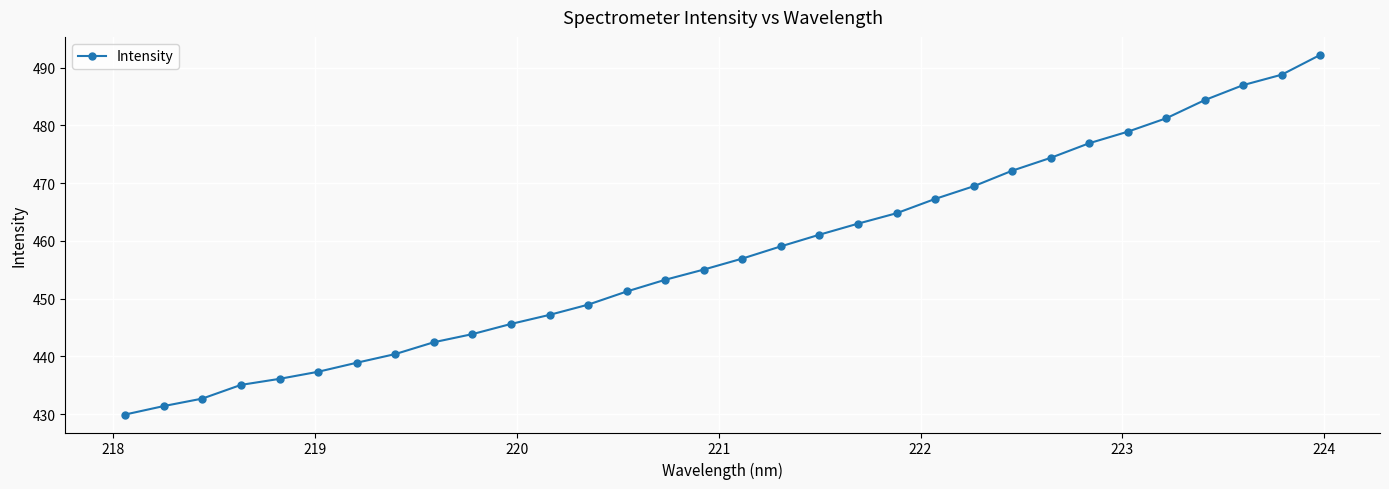

What is the value of the 17th point from the left?

456.9